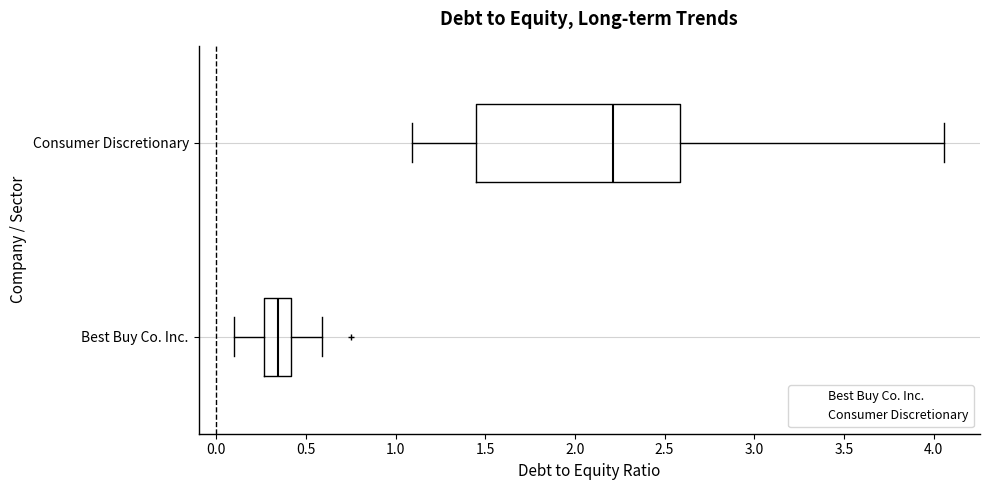

Where does the left whisker of the box for Best Buy Co. Inc. end on the x-axis? The values are not printed on the chart, so give them approximately, as read against the axis.

0.10